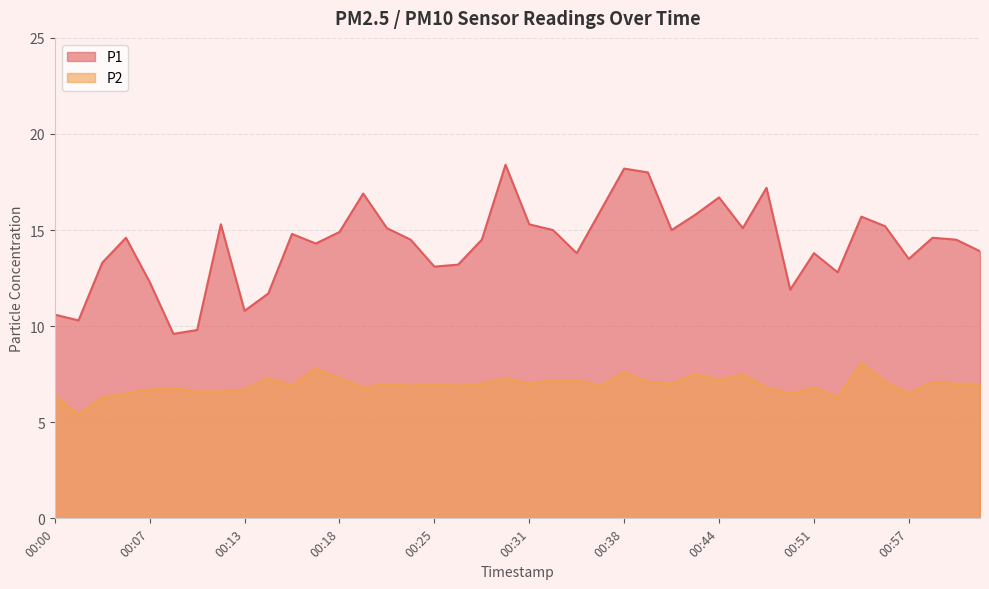

Which series has the widest spread of values?

P1